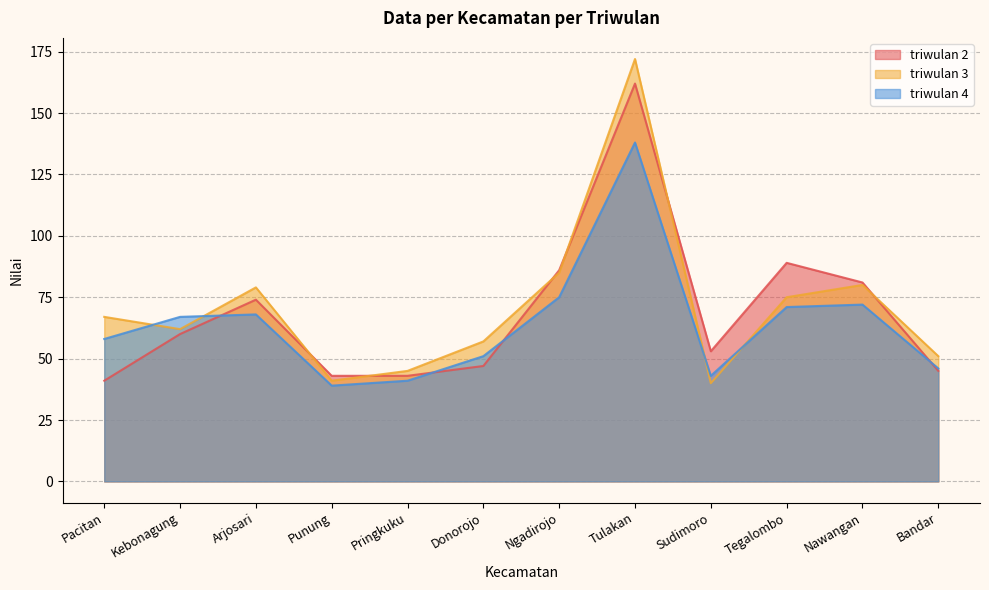

Where is the first local maximum for triwulan 2?

Arjosari